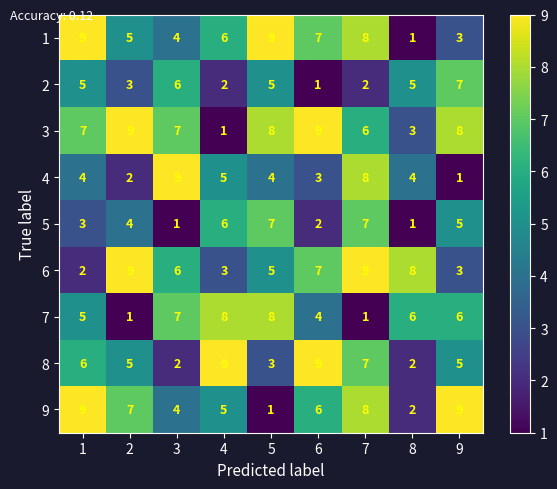

What is the spread (max minus min) of values at 1?

7